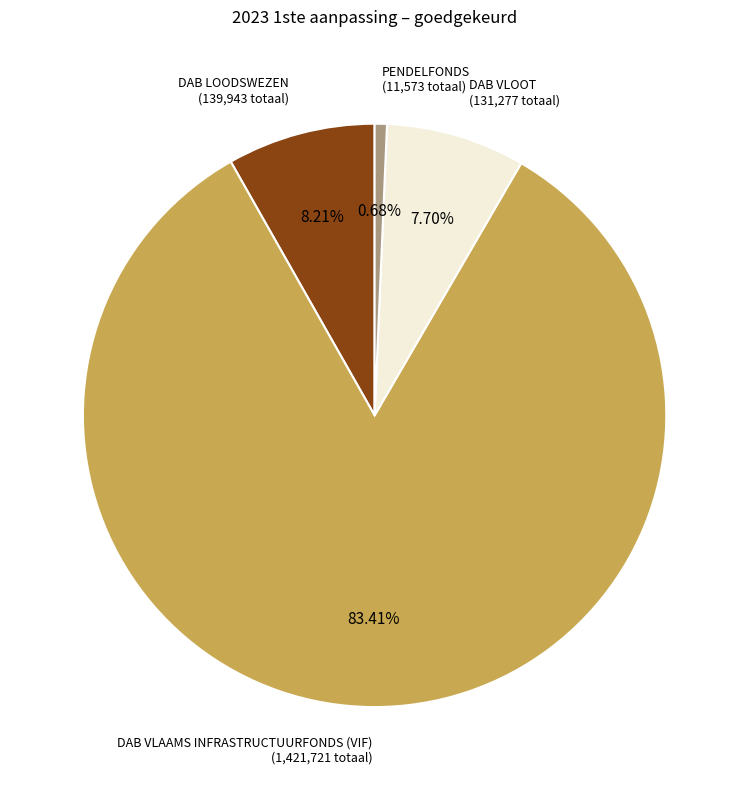

To the nearest percent, what is the difference between the DAB LOODSWEZEN and DAB VLAAMS INFRASTRUCTUURFONDS (VIF) slice percentages?

75%